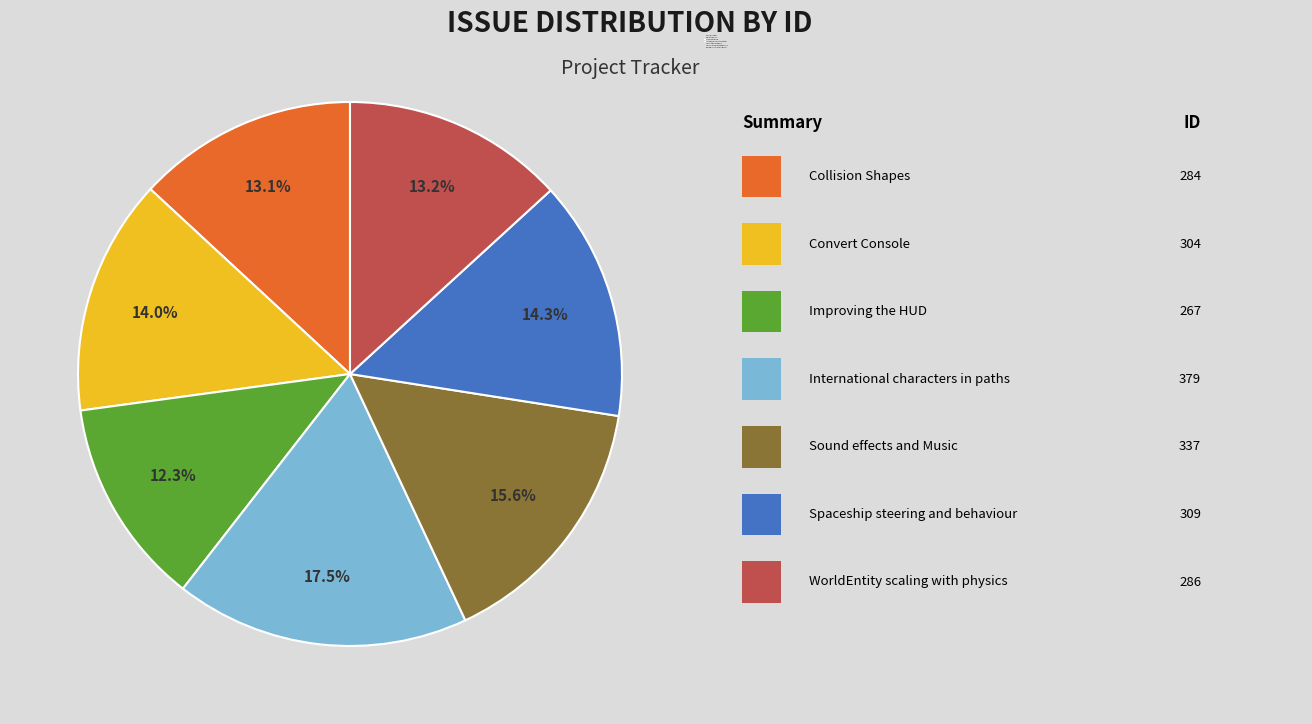

Between Convert Console and Collision Shapes, which is larger?

Convert Console